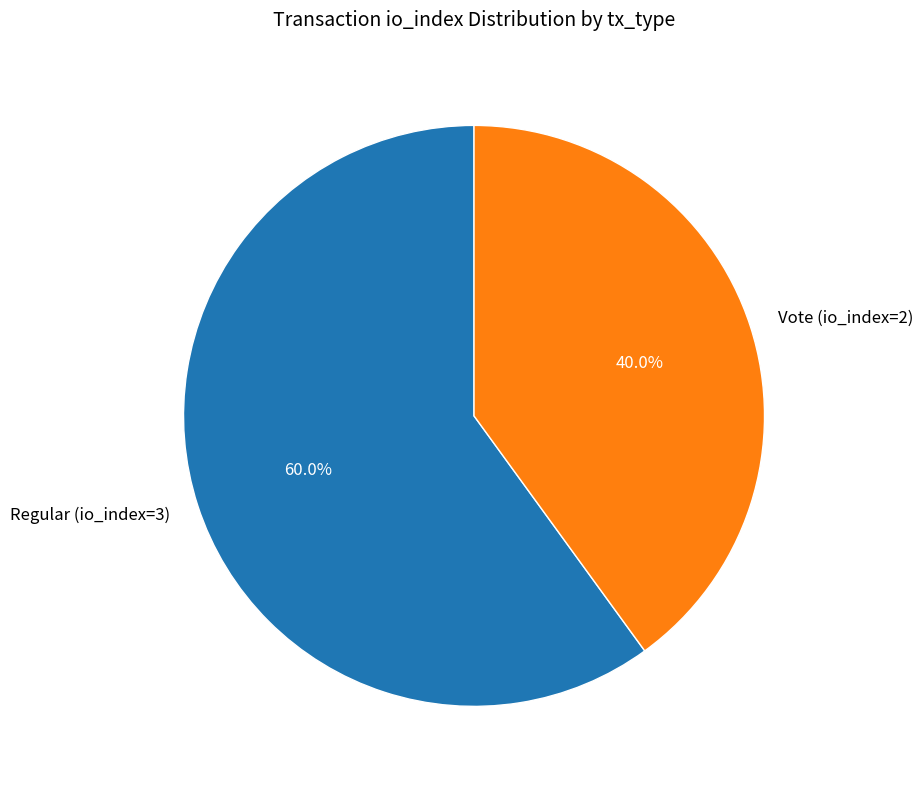

What percentage do Regular (io_index=3) and Vote (io_index=2) together represent?

100.0%